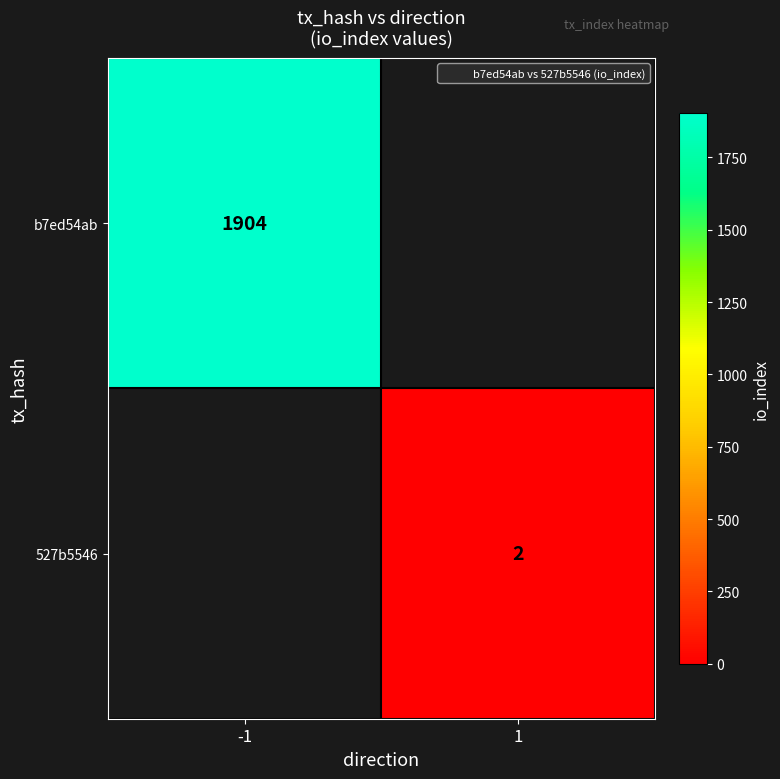

At which category does the chart reach its peak across all series?

-1